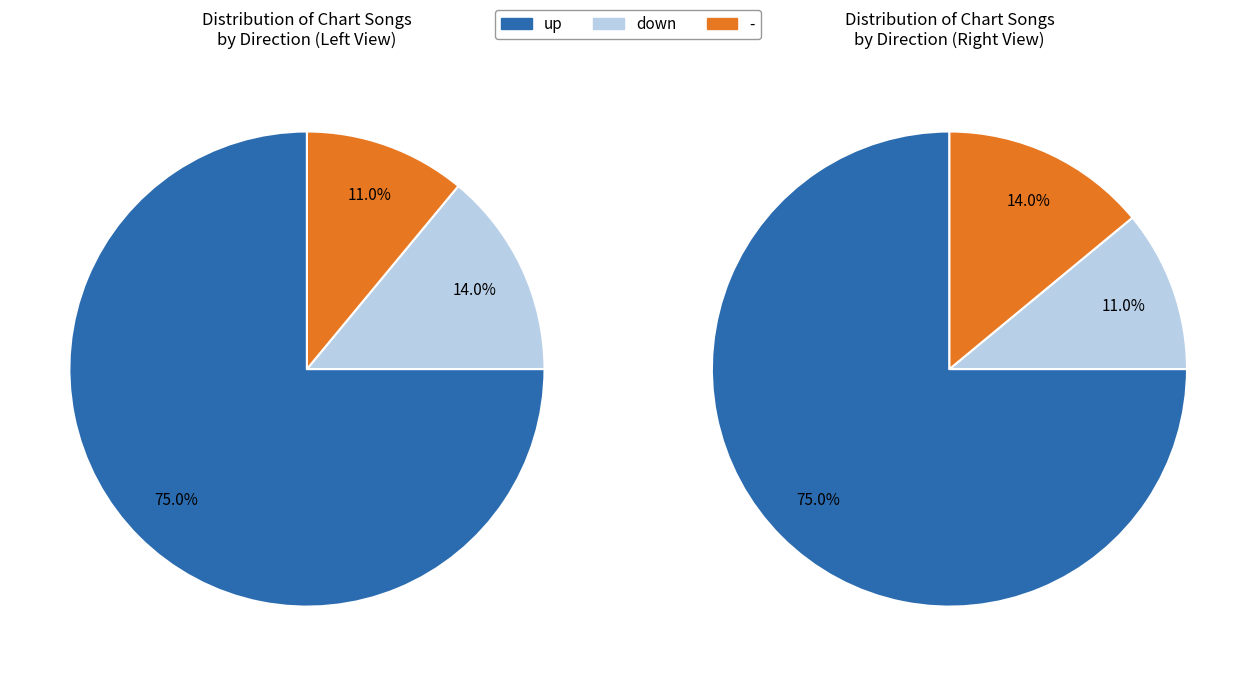

To the nearest percent, what is the difference between the largest and smallest slice percentages?

64%